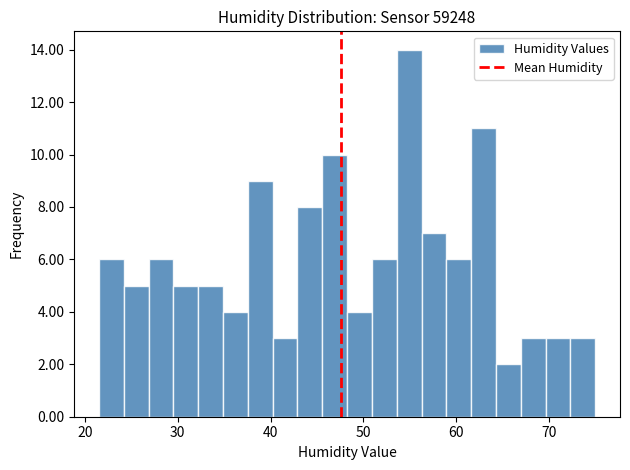

Read against the x-axis, roughly where is the centre of the tallest bar?

55